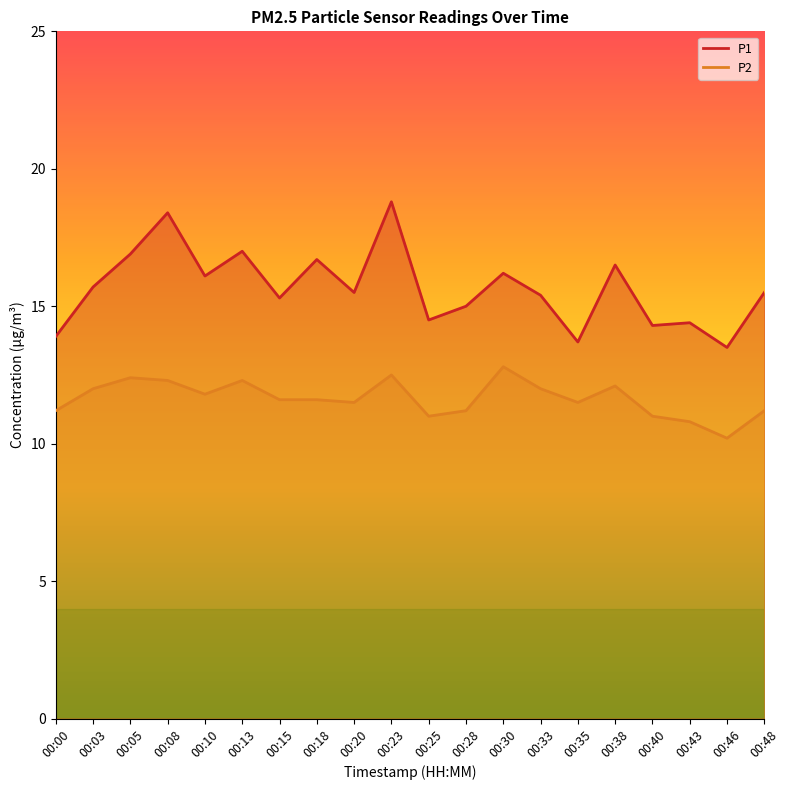

True or false: P1 has a value of 10.4 at 00:10.

False